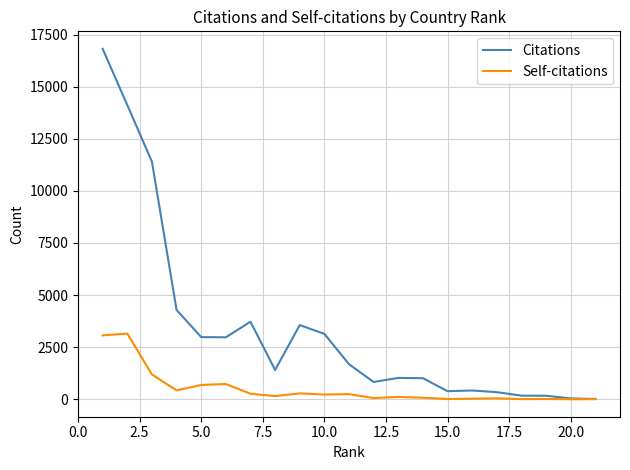

What is the maximum value for Citations?

16812